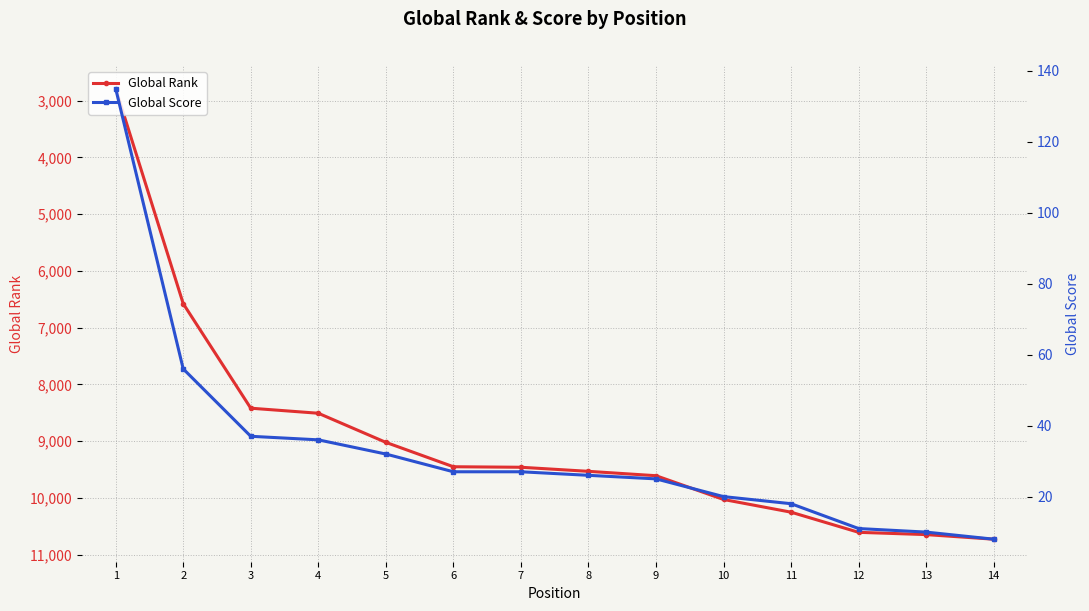

How many data points in Global Rank are less than 9532?

7